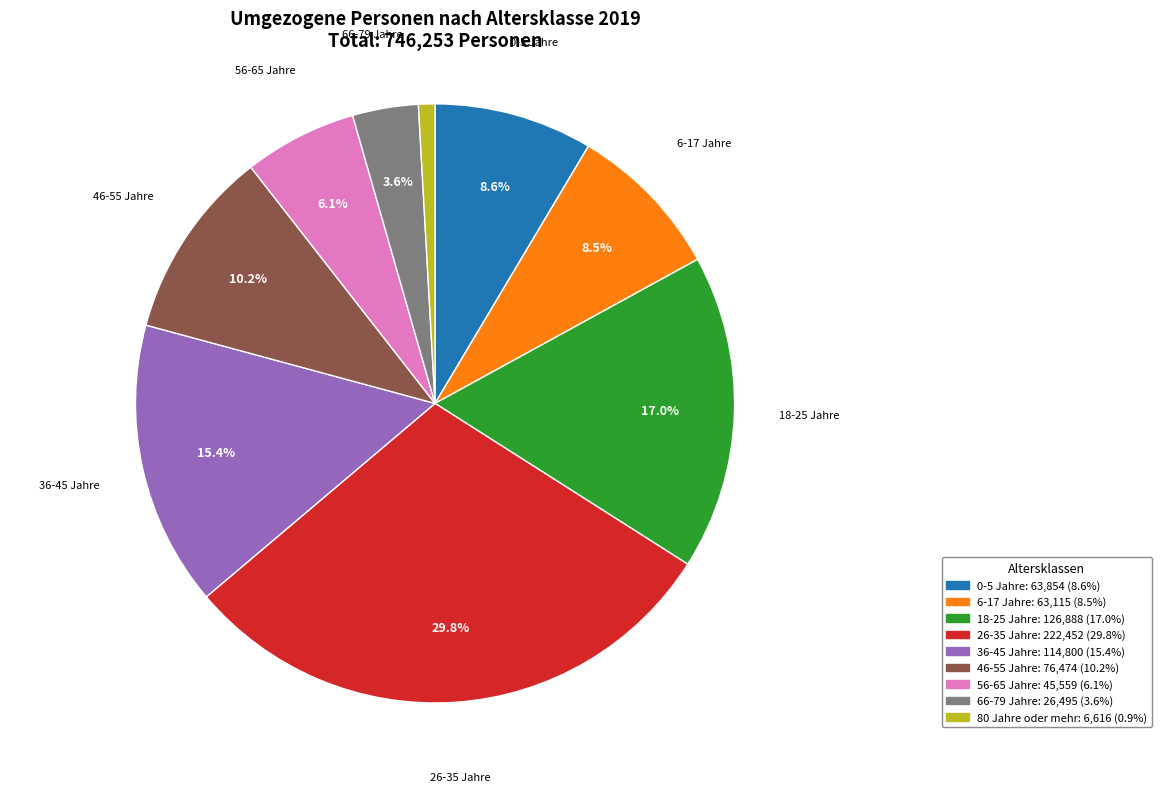

Does 46-55 Jahre represent more than half of the total?

No